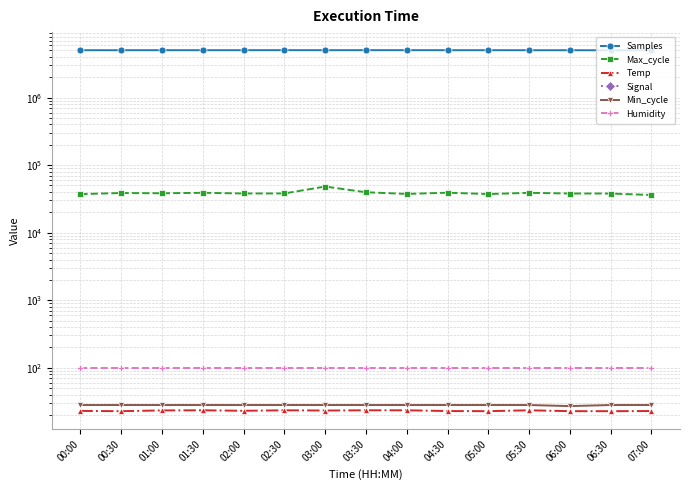

Count the number of categories in the chart.

15